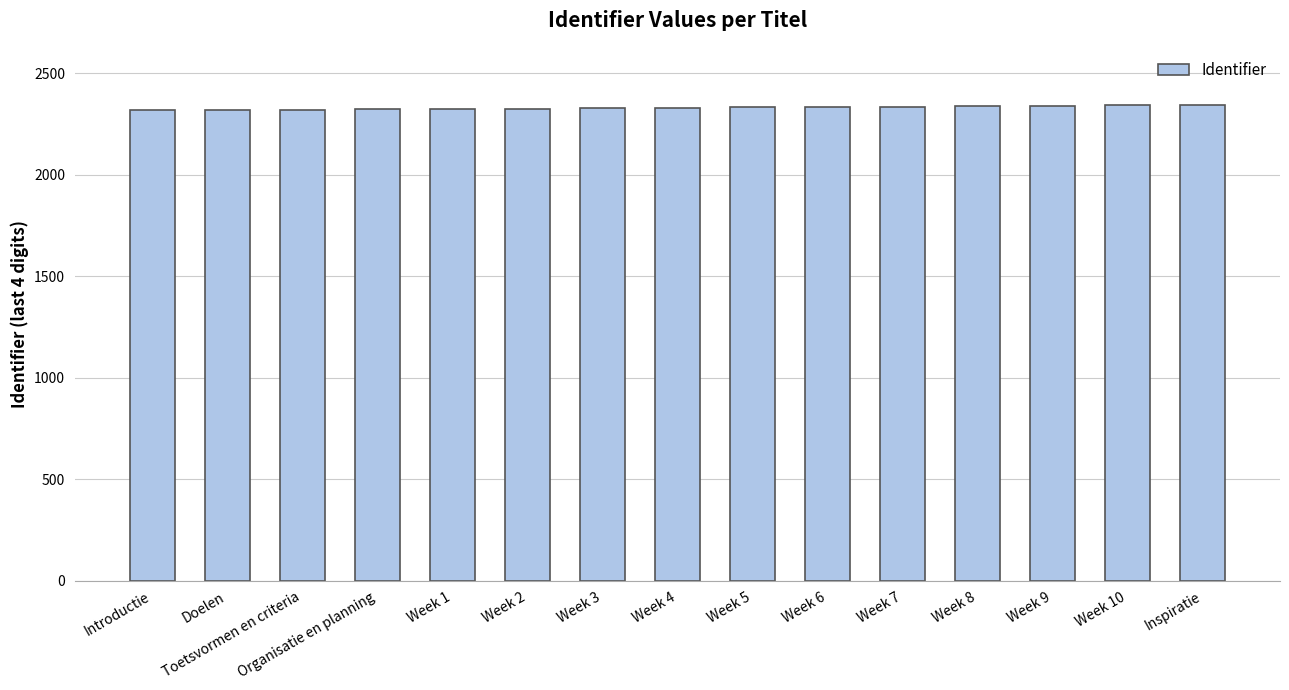

What is the maximum value shown in the chart?

2343